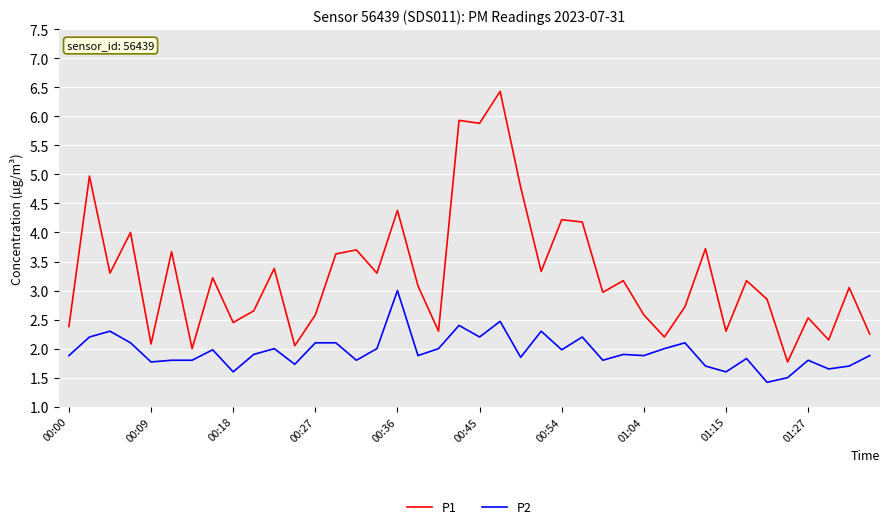

Rank the series by their maximum value, from lowest to highest.

P2, P1